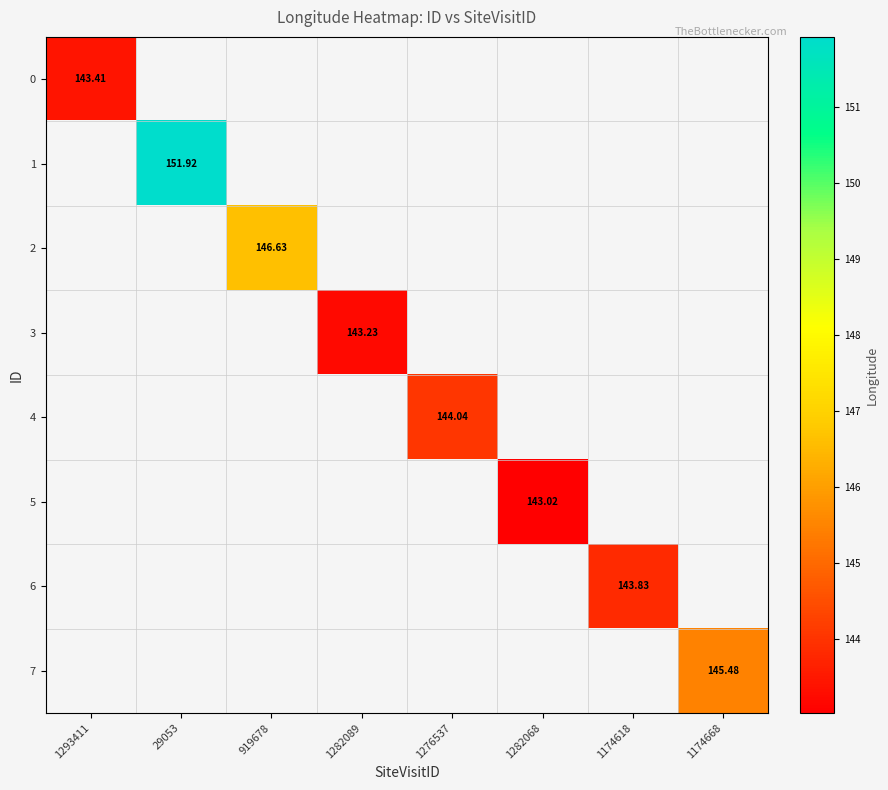

How many distinct data groups are displayed?

8